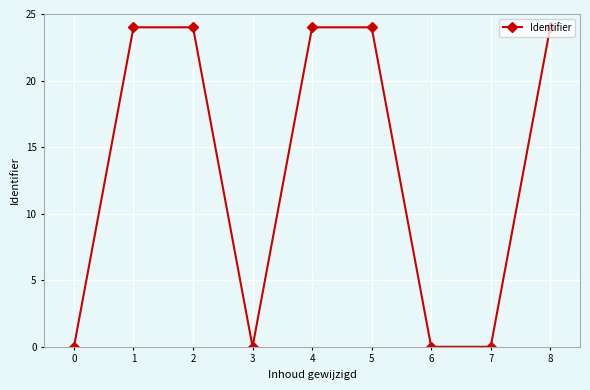

What value does the data have at 8?

24.0